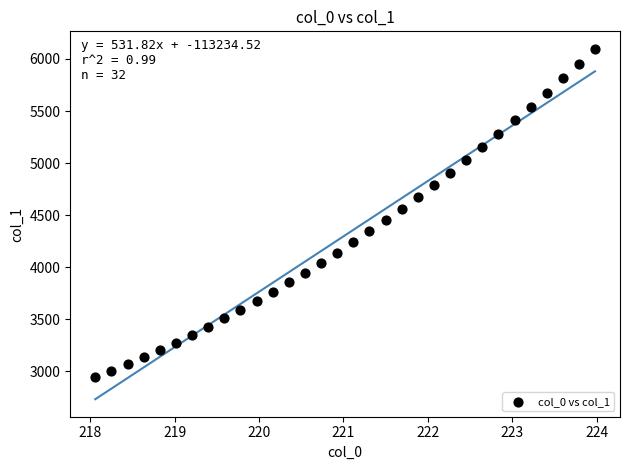

What is the range of X values (max minus min)?

5.9